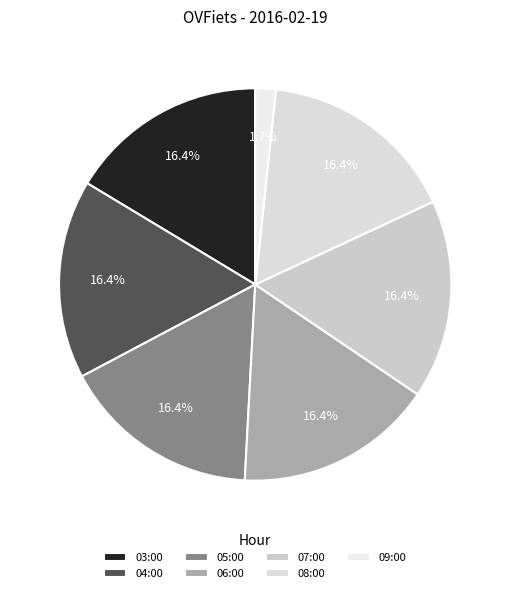

Is it true that 06:00 is 16% of the pie?

True